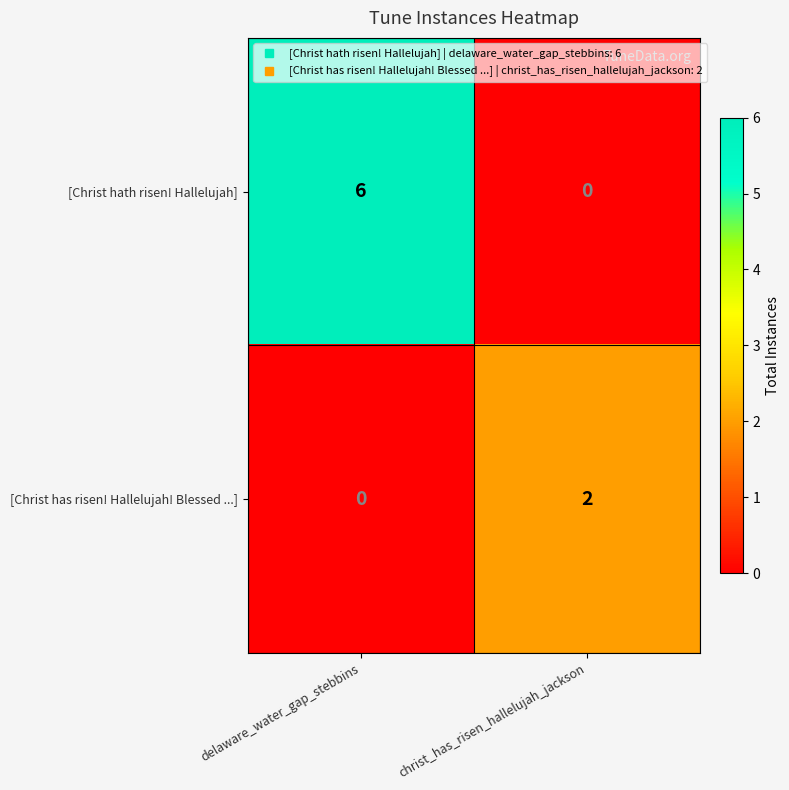

What is the average value of the [Christ hath risen! Hallelujah] series?

3